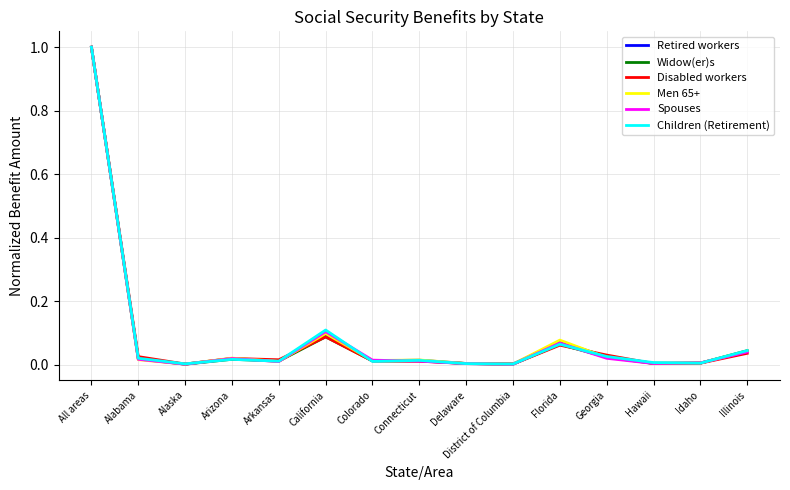

Does the chart display data point markers on the line(s)?

No